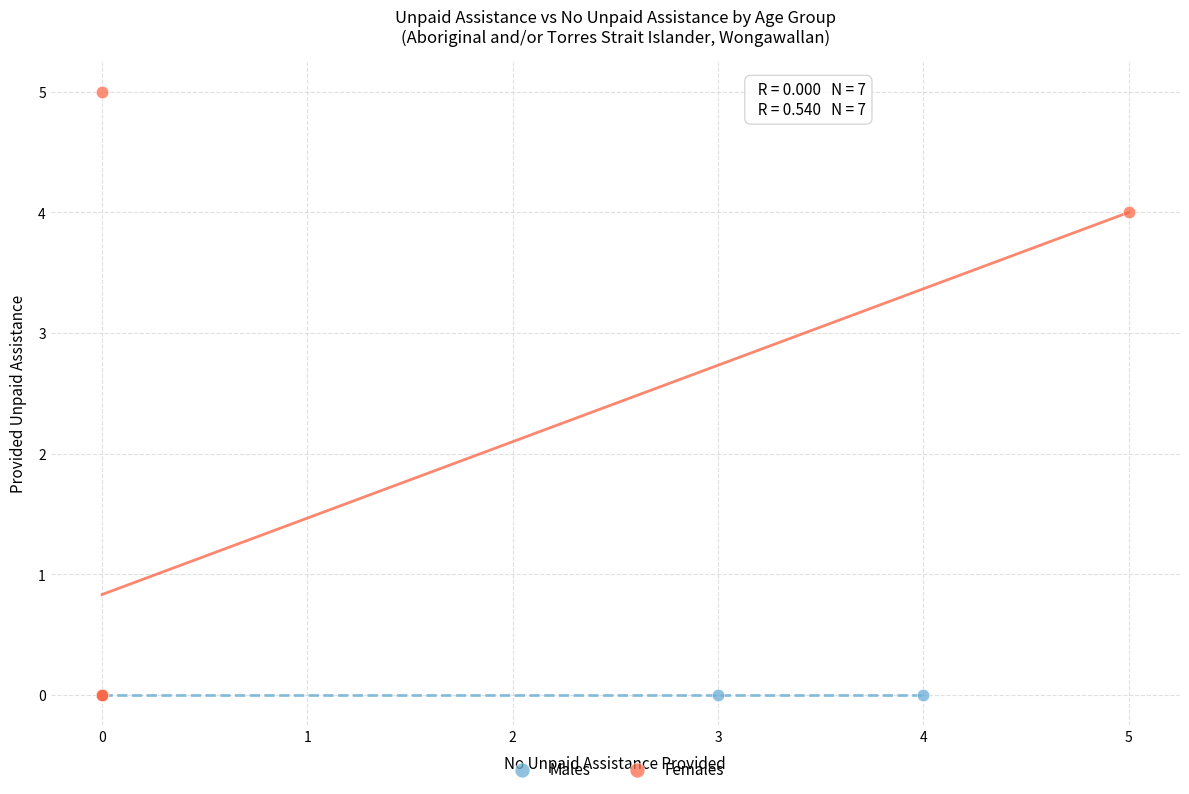

Which series reaches the maximum Y coordinate?

Females